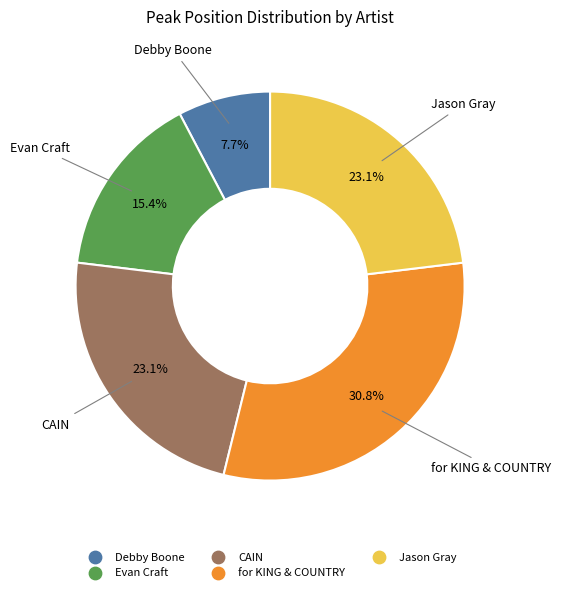

Combined, do for KING & COUNTRY and Jason Gray account for over 50%?

Yes